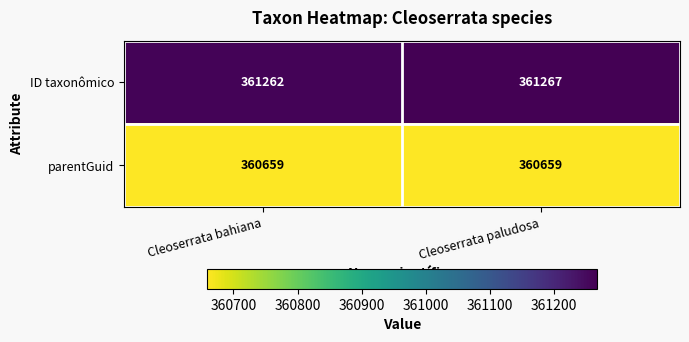

The value of parentGuid at Cleoserrata paludosa is 360659. True or false?

True